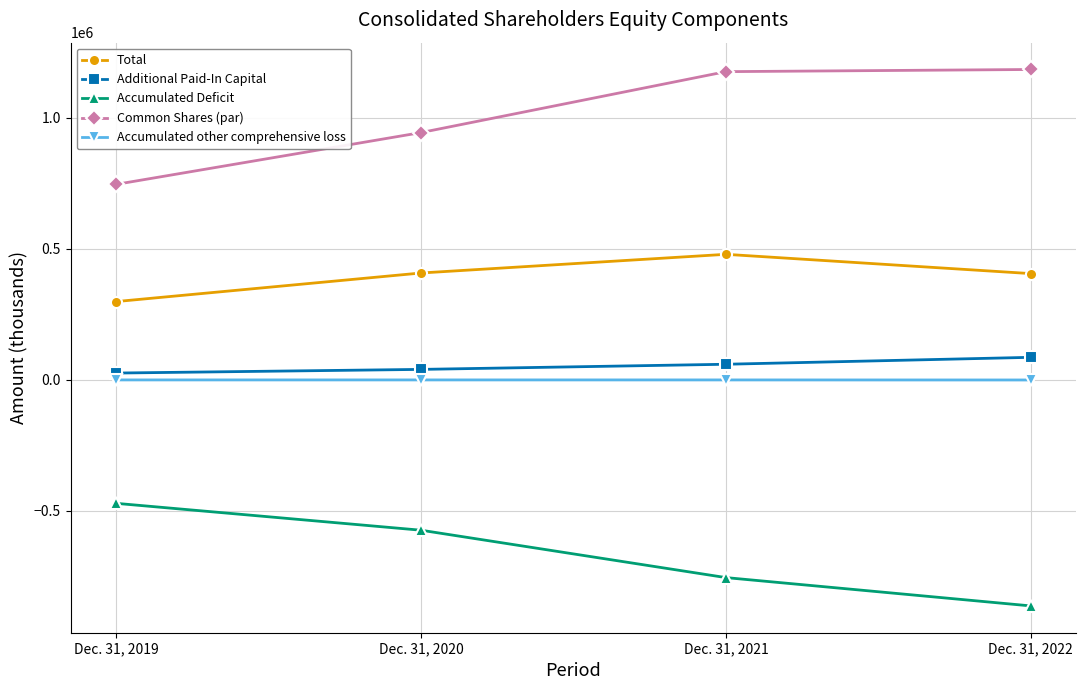

What are all the series names shown in the legend?

Total, Additional Paid-In Capital, Accumulated Deficit, Common Shares (par), Accumulated other comprehensive loss